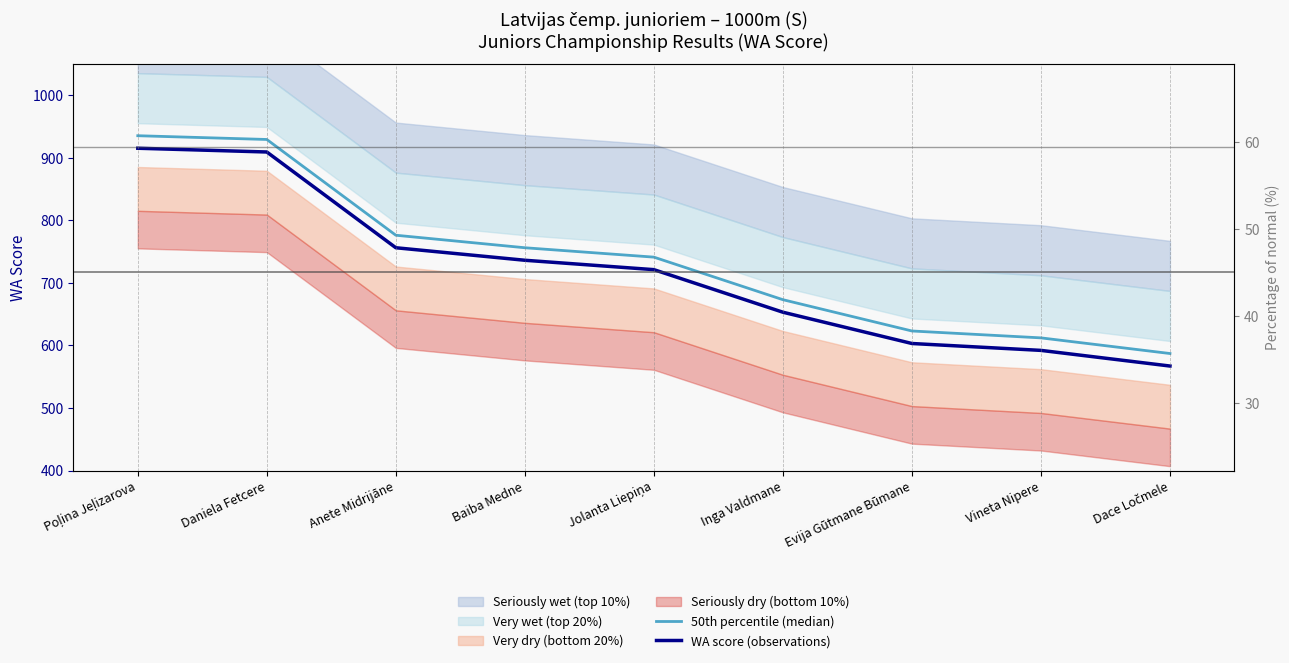

What is the maximum value for 50th percentile (median)?

935